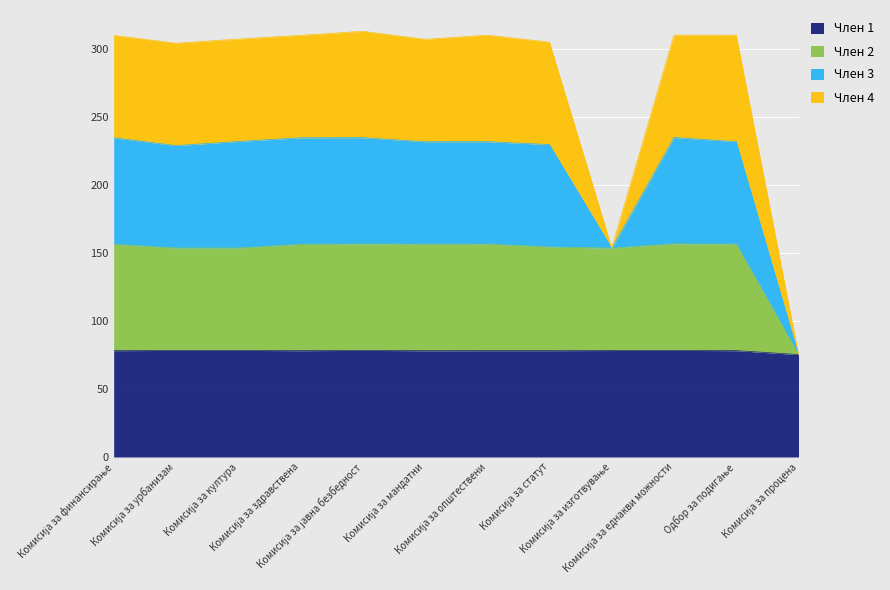

What is the highest value of the Член 1 series?

78.4